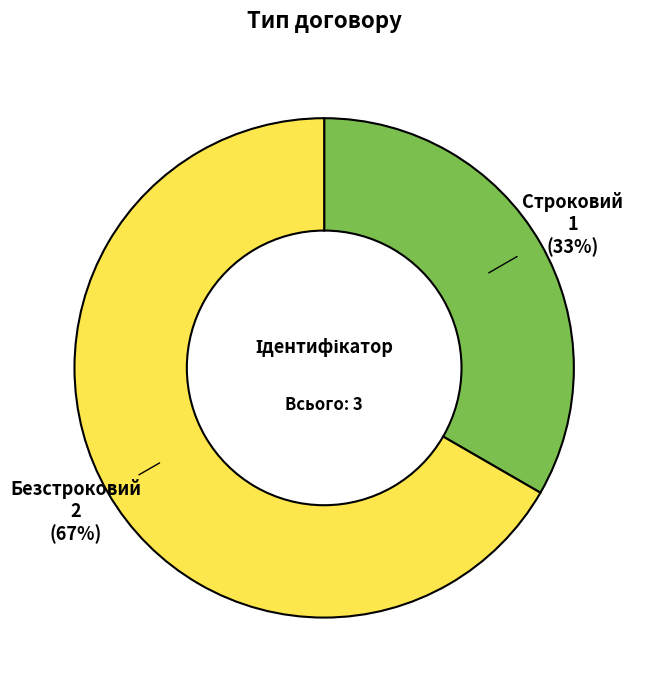

To the nearest percent, what portion does Строковий represent?

33%